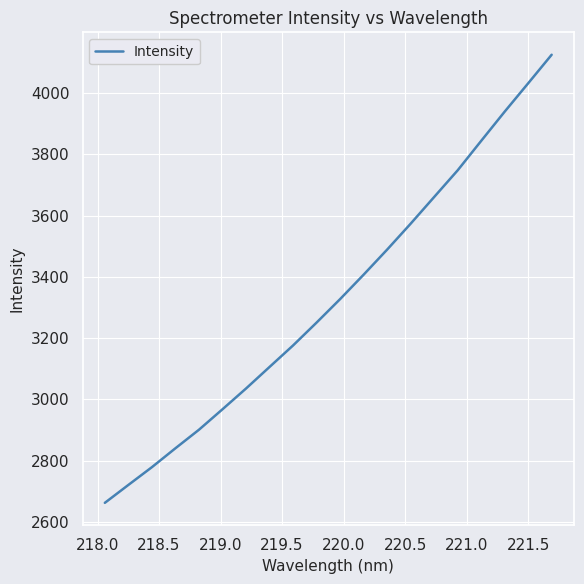

Is this an area chart (filled region under the line)?

No